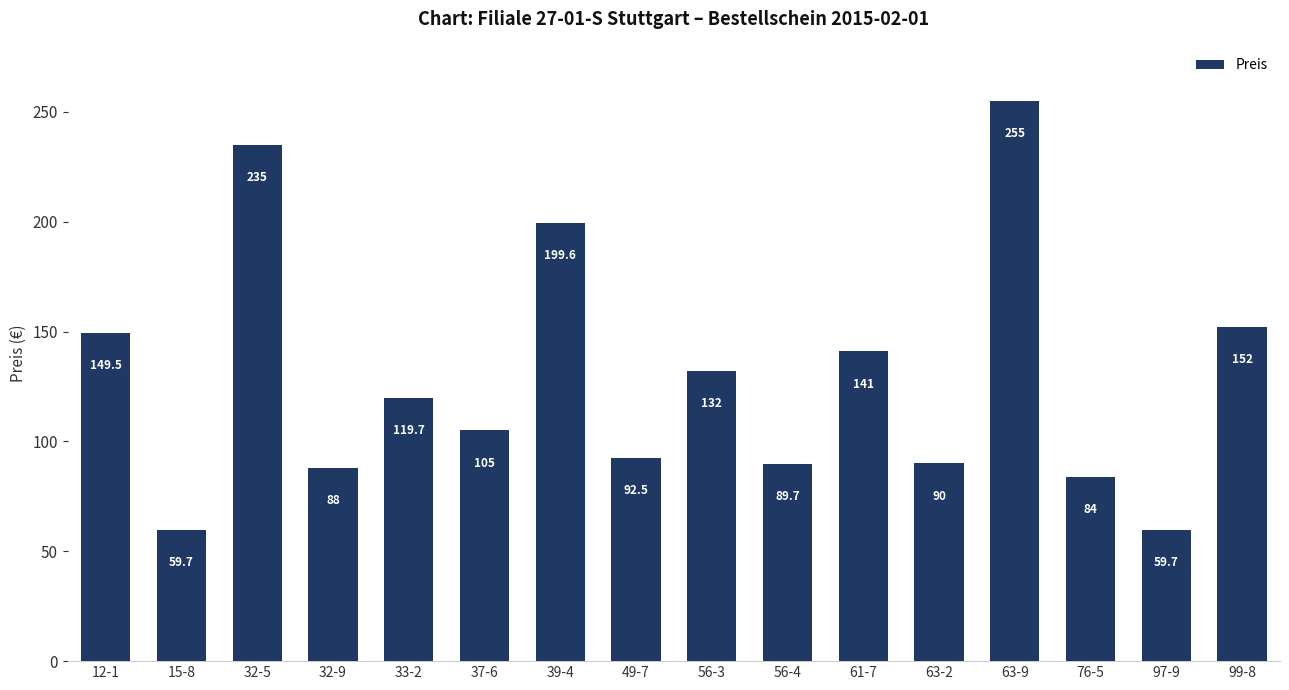

Are the bars grouped side by side (vs. stacked)?

No